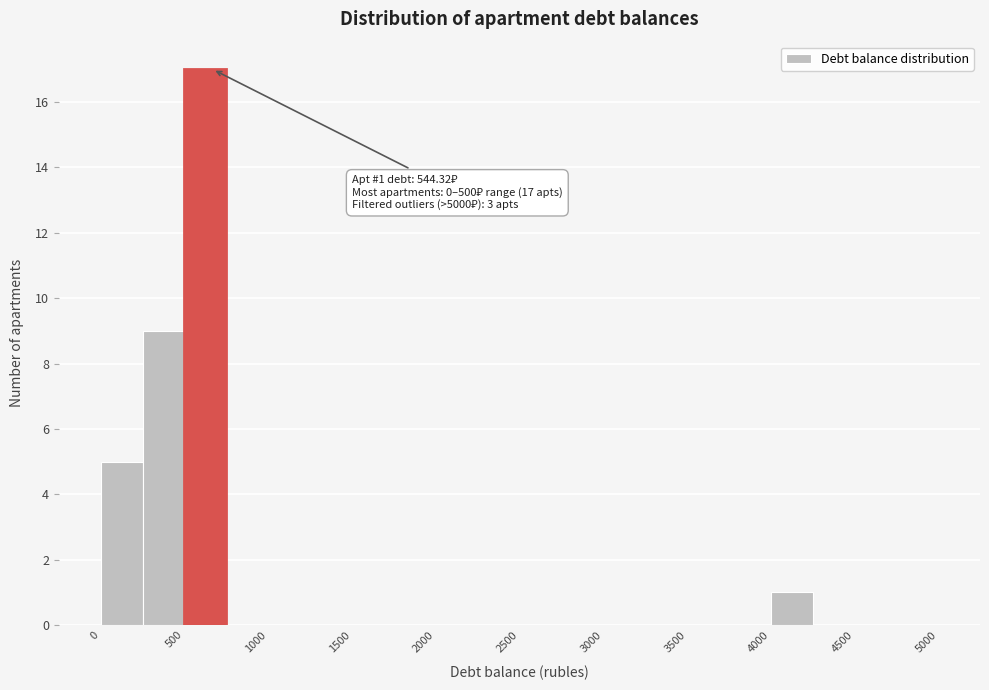

Which range on the x-axis has the tallest bar?

500 to 750